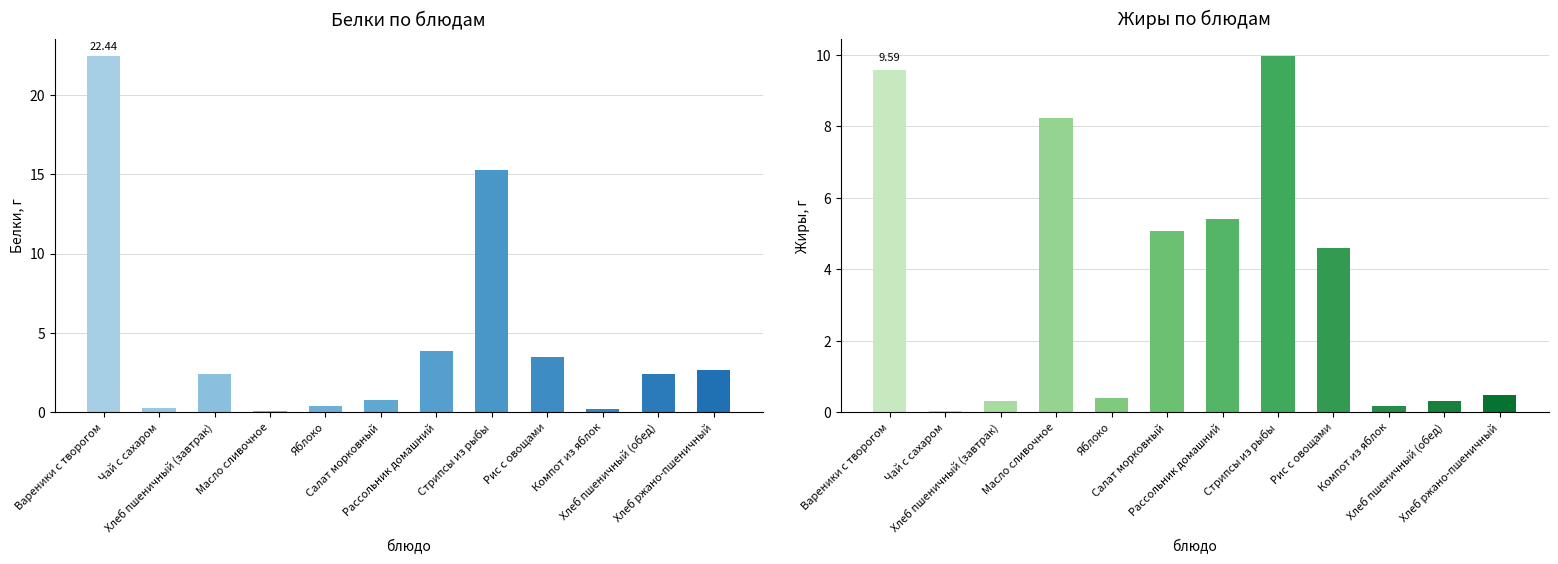

Reading left to right, transcribe all the data shown in this chart.

Белки: Вареники с творогом=22.4	Чай с сахаром=0.3	Хлеб пшеничный (завтрак)=2.4	Масло сливочное=0.1	Яблоко=0.4	Салат морковный=0.8	Рассольник домашний=3.9	Стрипсы из рыбы=15.2	Рис с овощами=3.4	Компот из яблок=0.2	Хлеб пшеничный (обед)=2.4	Хлеб ржано-пшеничный=2.6
Жиры: Вареники с творогом=9.6	Чай с сахаром=0.0	Хлеб пшеничный (завтрак)=0.3	Масло сливочное=8.2	Яблоко=0.4	Салат морковный=5.1	Рассольник домашний=5.4	Стрипсы из рыбы=10.0	Рис с овощами=4.6	Компот из яблок=0.2	Хлеб пшеничный (обед)=0.3	Хлеб ржано-пшеничный=0.5